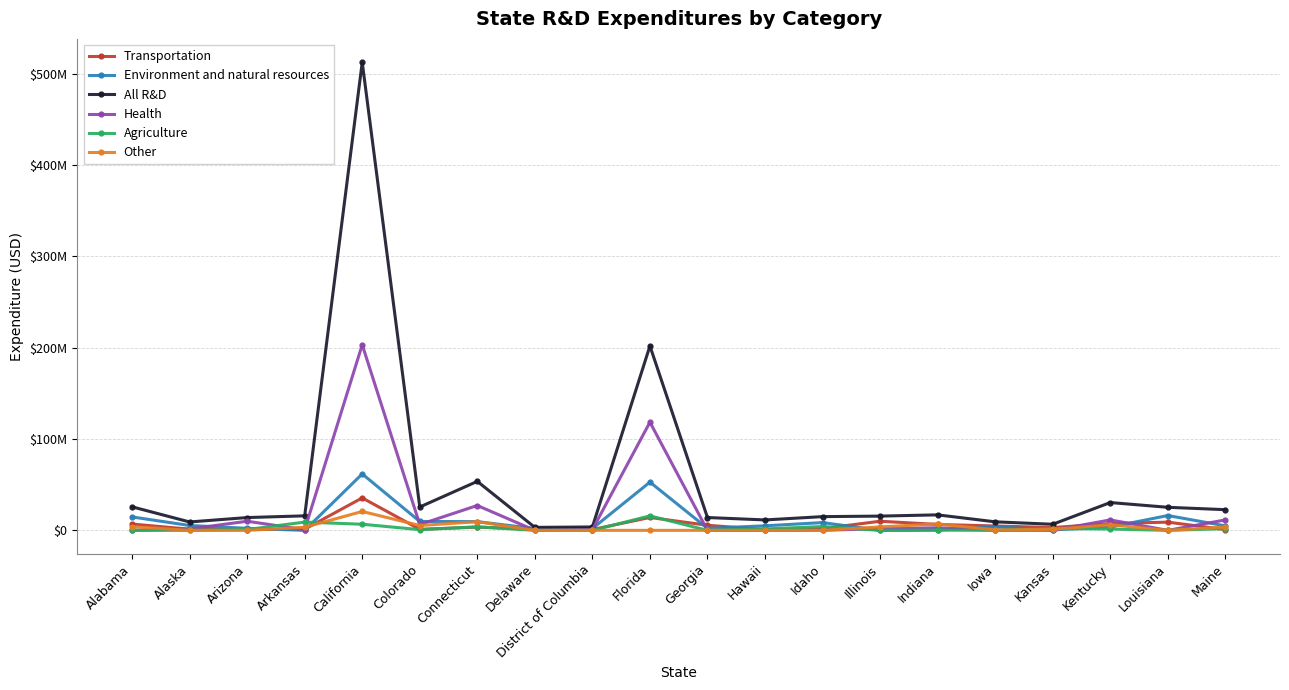

What is the total value across all series at Arizona?

28017480